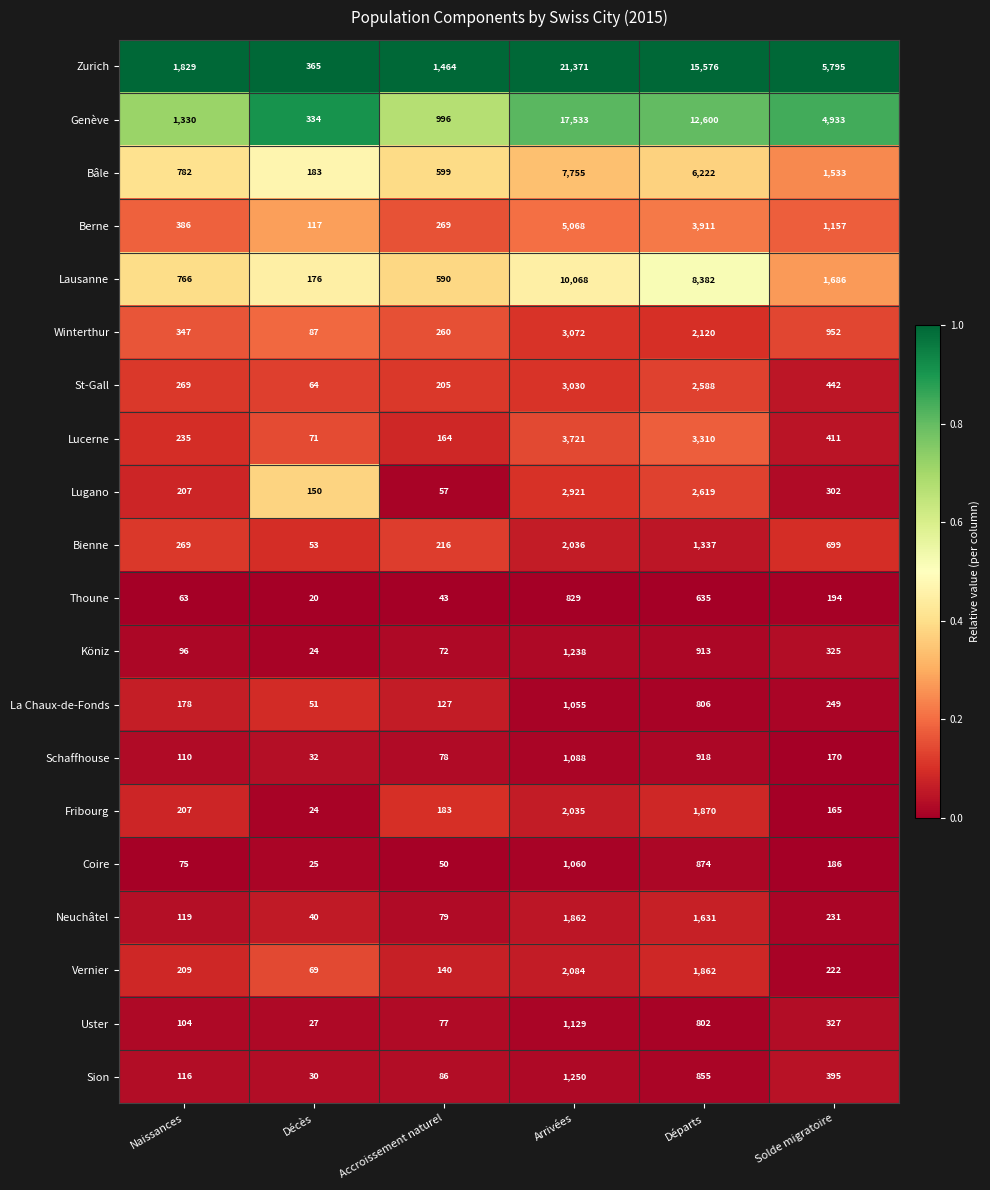

Is it true that Coire equals 50 at Accroissement naturel?

True